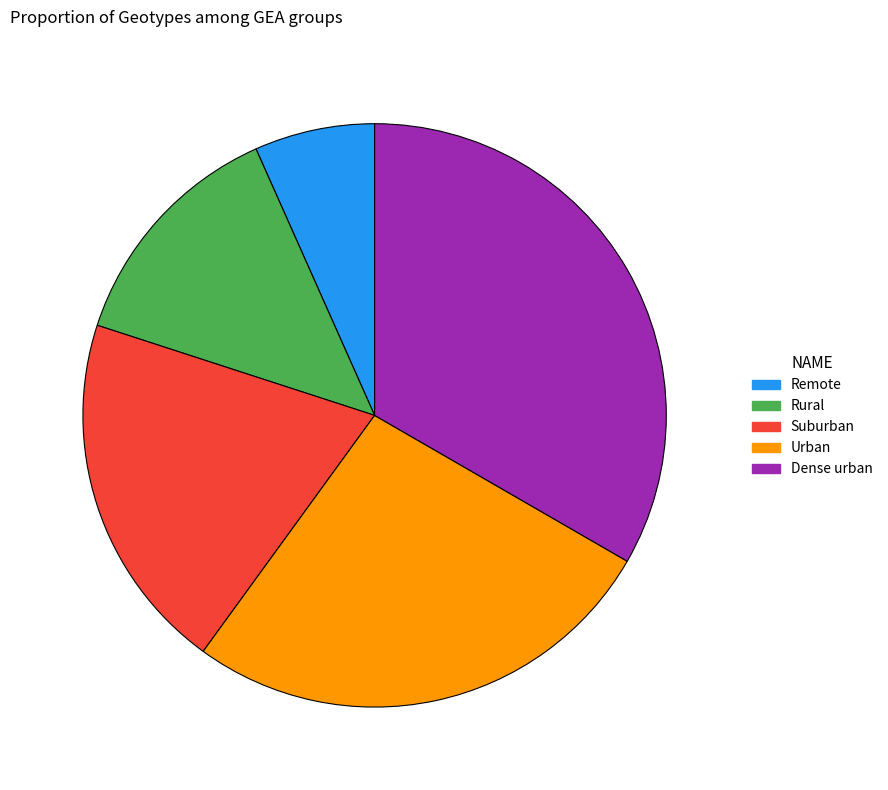

Combined, do Urban and Remote account for over 50%?

No